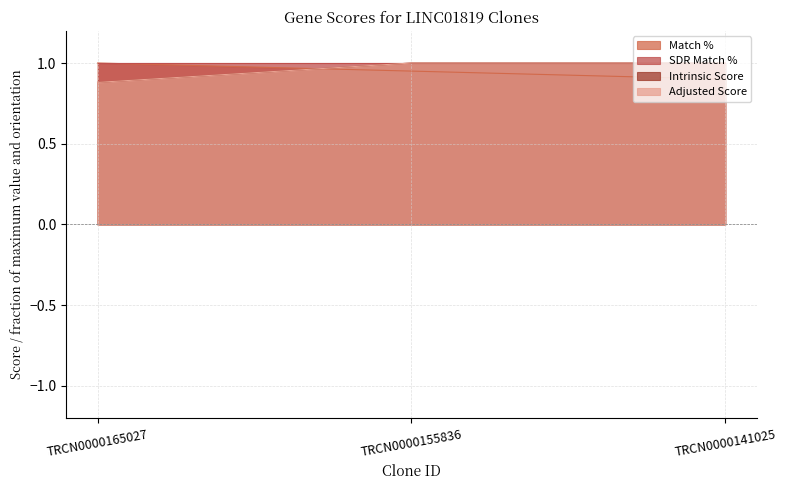

How many values in the Intrinsic Score series are below 1?

1